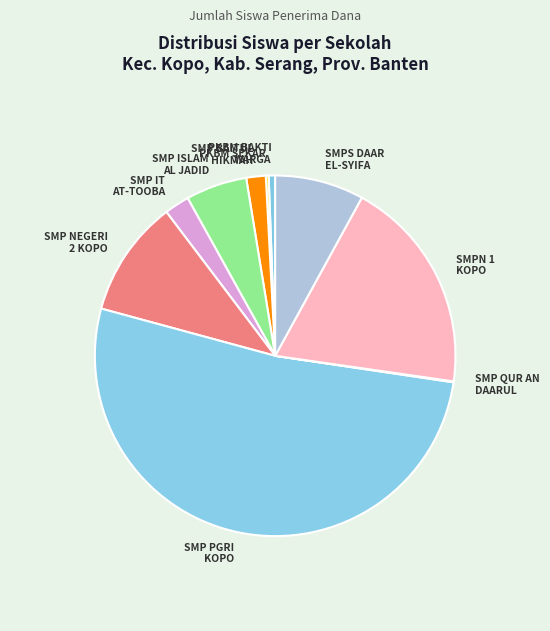

Rank the categories by value from lowest to highest.

SMP QUR AN DAARUL HUFAADZ, PKBM SEKAR, PKBM BAKTI WARGA, SMP BAITUL HIKMAH, SMP IT AT-TOOBA, SMP ISLAM AL JADID, SMPS DAAR EL-SYIFA, SMP NEGERI 2 KOPO, SMPN 1 KOPO, SMP PGRI KOPO